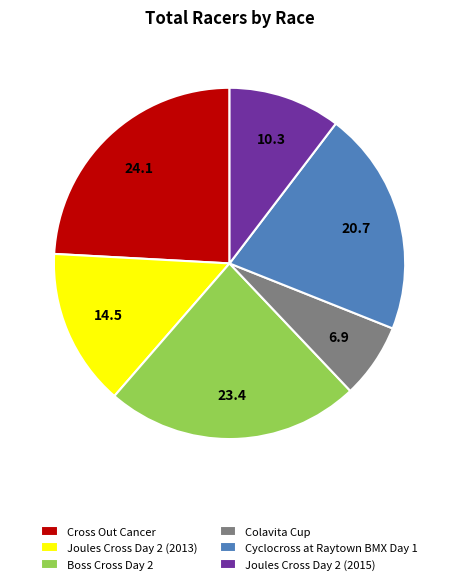

Between Cross Out Cancer and Joules Cross Day 2 (2013), which is larger?

Cross Out Cancer